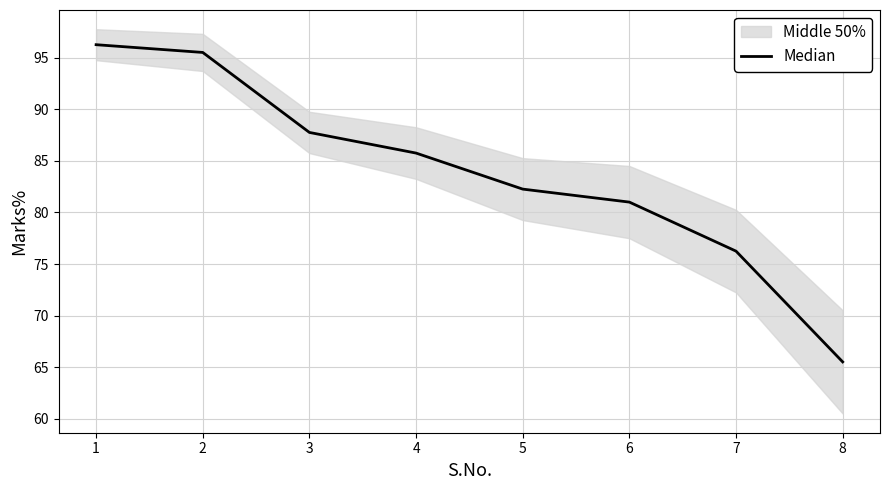

How many data points are above 85?

4